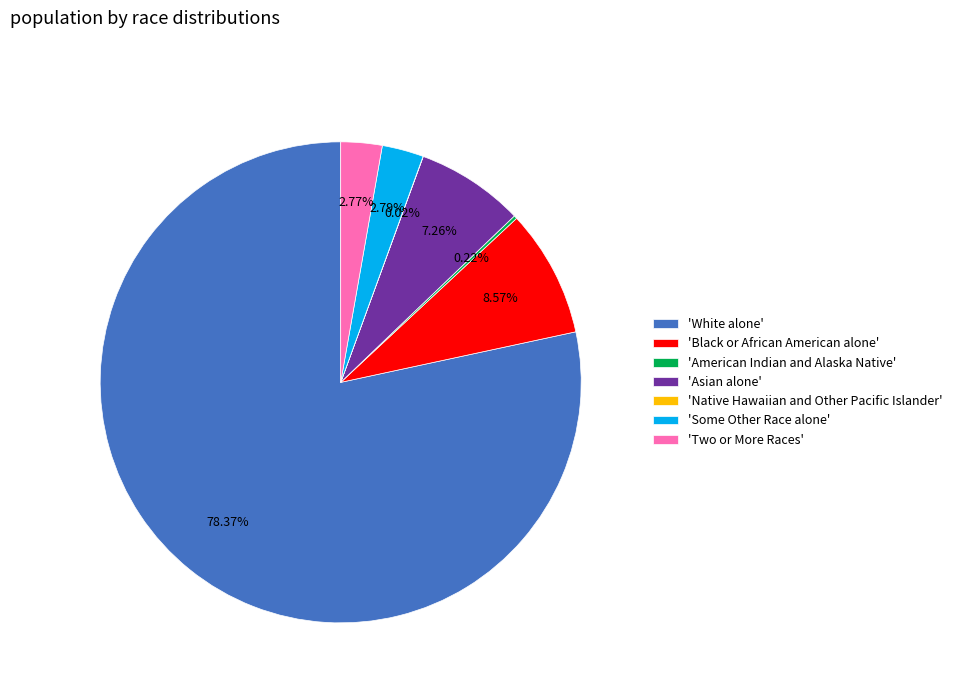

What is the largest slice in the pie chart?

'White alone'